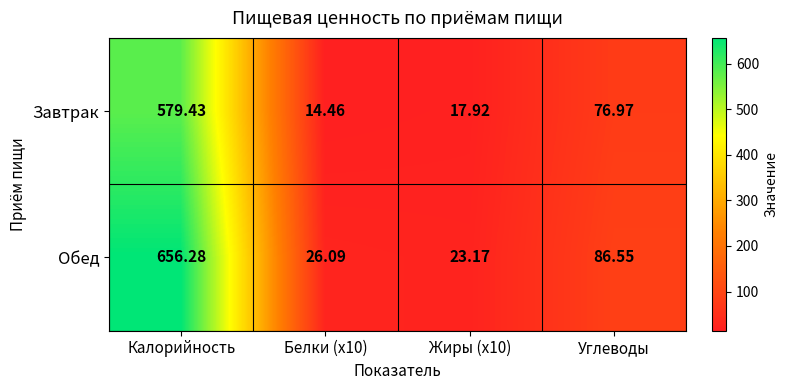

How many values in the Обед series exceed 86?

2